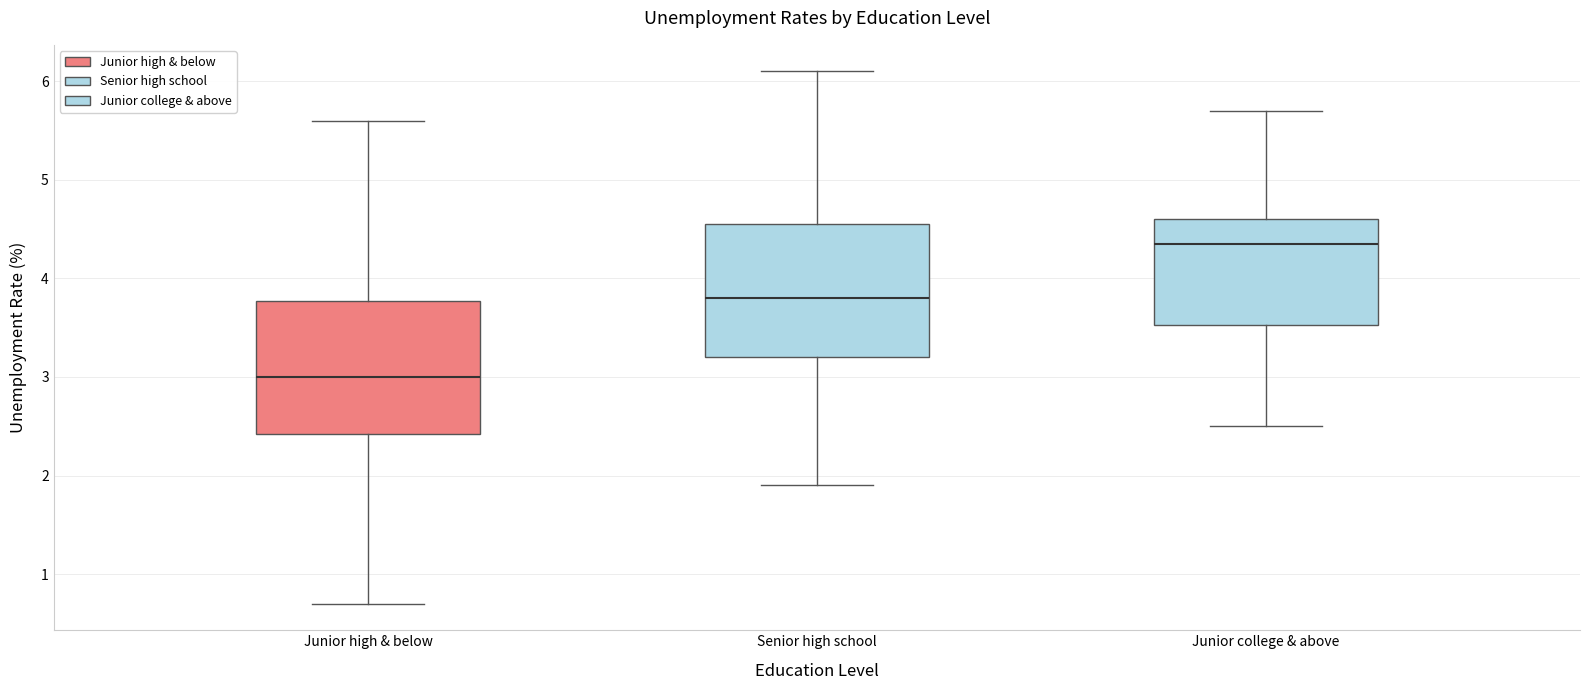

Reading left to right, read every box against the y-axis: the position of its median line, the range the box covers, and the ends of its whiskers. The values are not printed on the chart, so give them approximately, as read against the axis.

Junior high & below: median 3.0, box 2.4 to 3.8, whiskers 0.7 to 5.6
Senior high school: median 3.8, box 3.2 to 4.6, whiskers 1.9 to 6.1
Junior college & above: median 4.4, box 3.5 to 4.6, whiskers 2.5 to 5.7